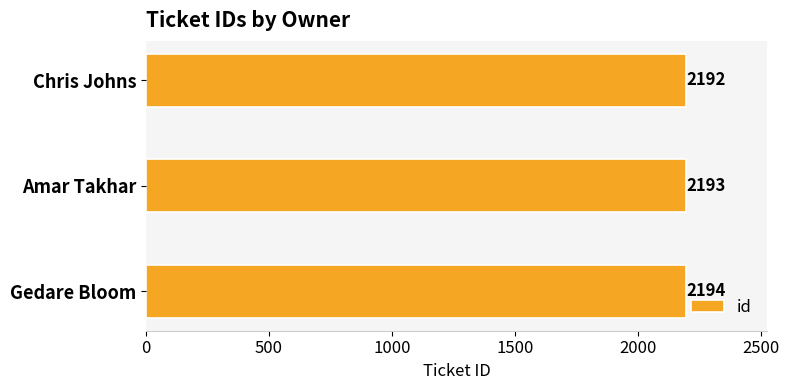

What position from the bottom is Amar Takhar?

2